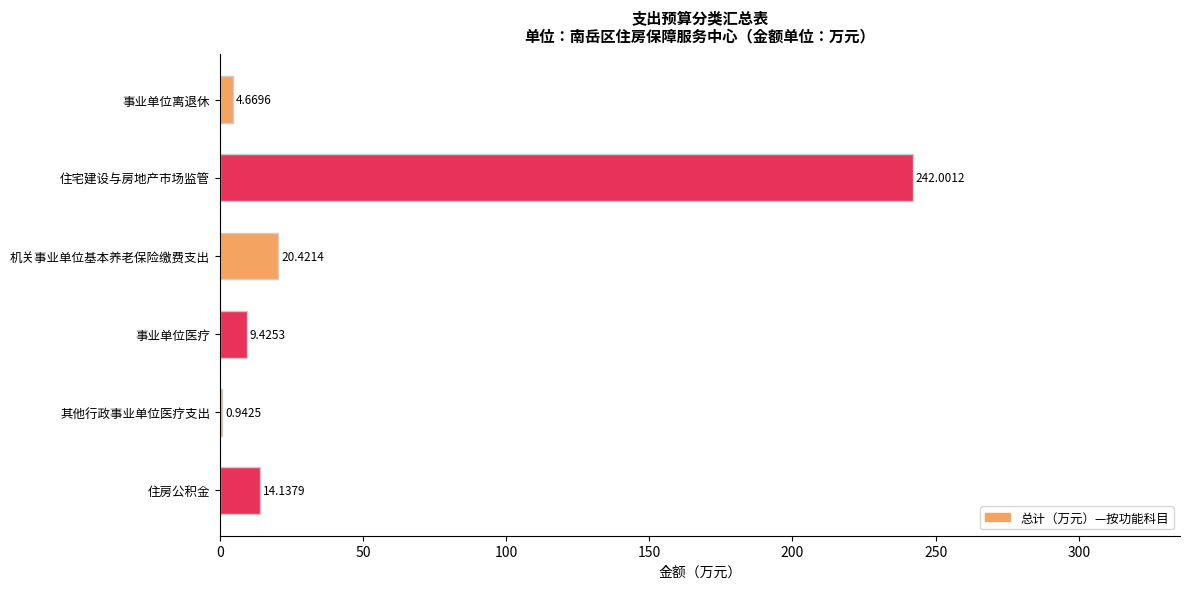

What is the change in value from 事业单位医疗 to 其他行政事业单位医疗支出?

-8.5